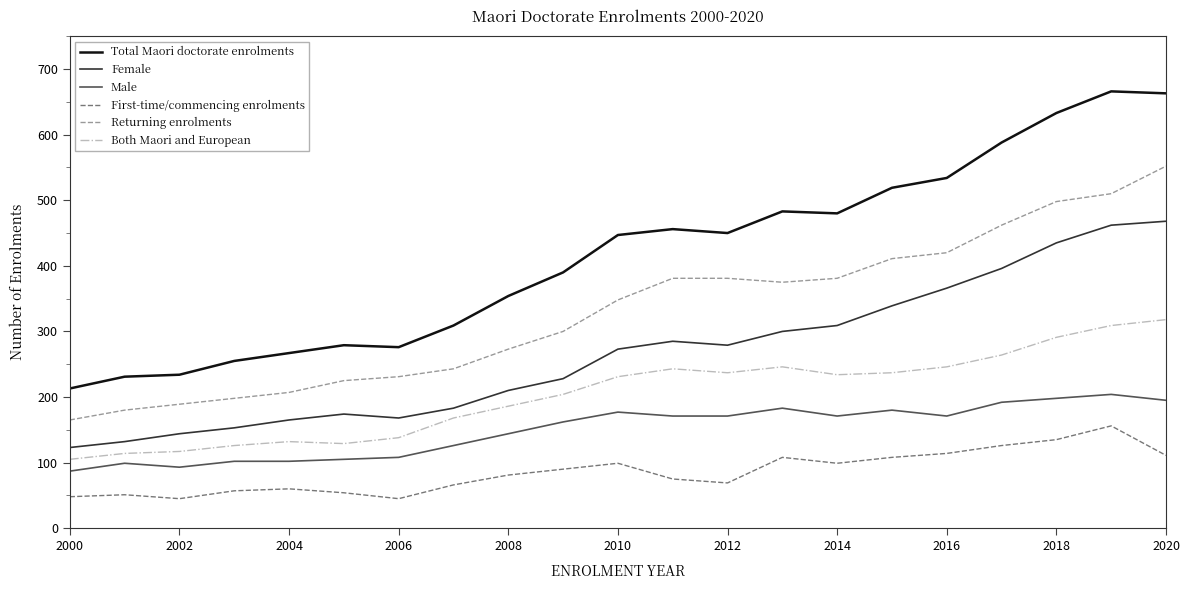

Which series has the widest spread of values?

Total Maori doctorate enrolments